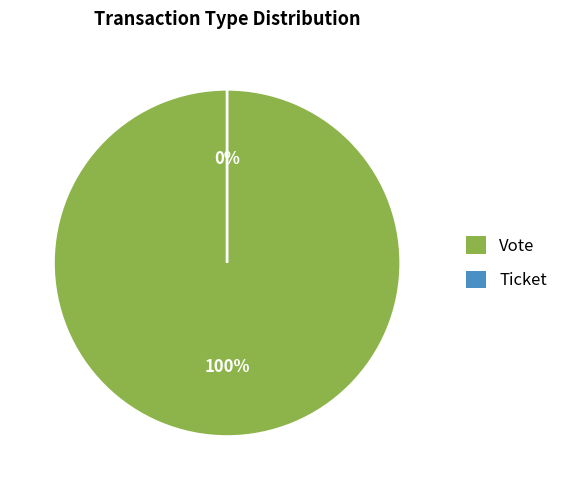

Rank the categories by value from lowest to highest.

Ticket, Vote